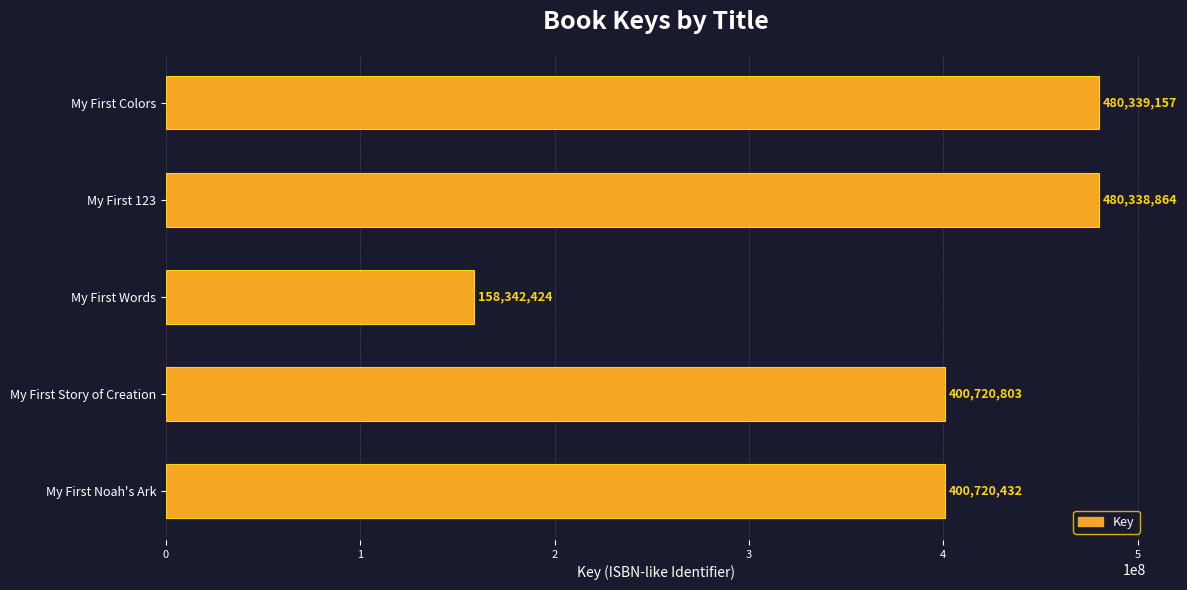

The chart shows a value of 642939273 at My First Noah's Ark. True or false?

False